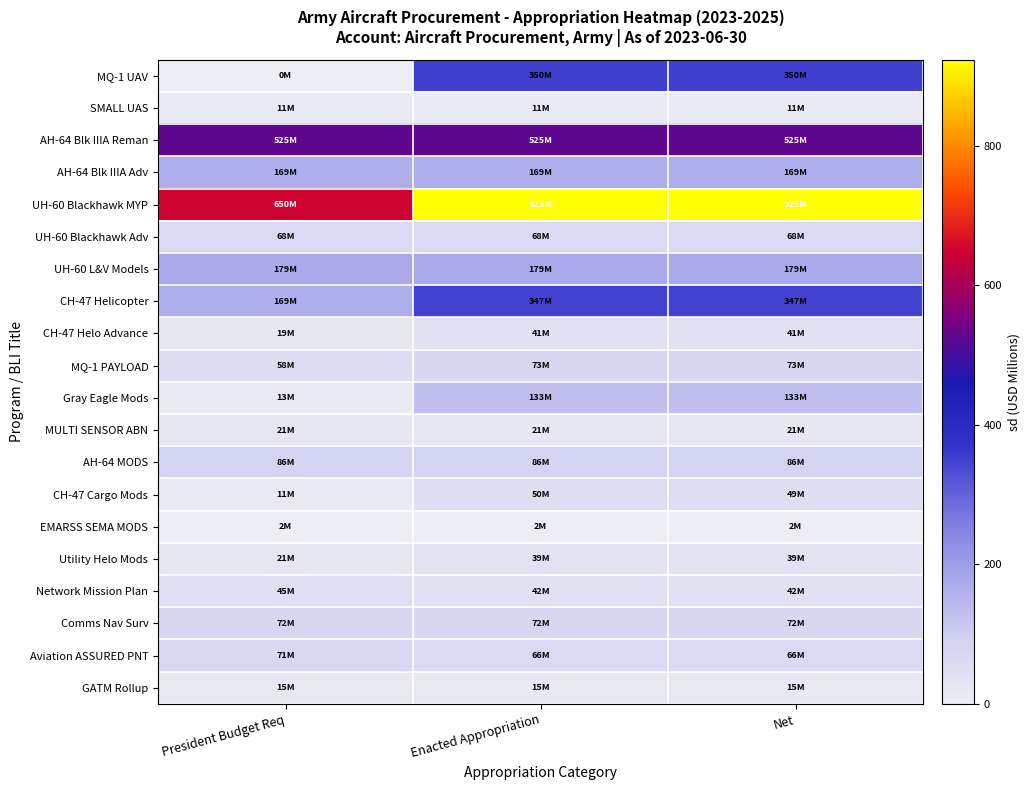

What is the total value across all series at President Budget Req?

2204.4